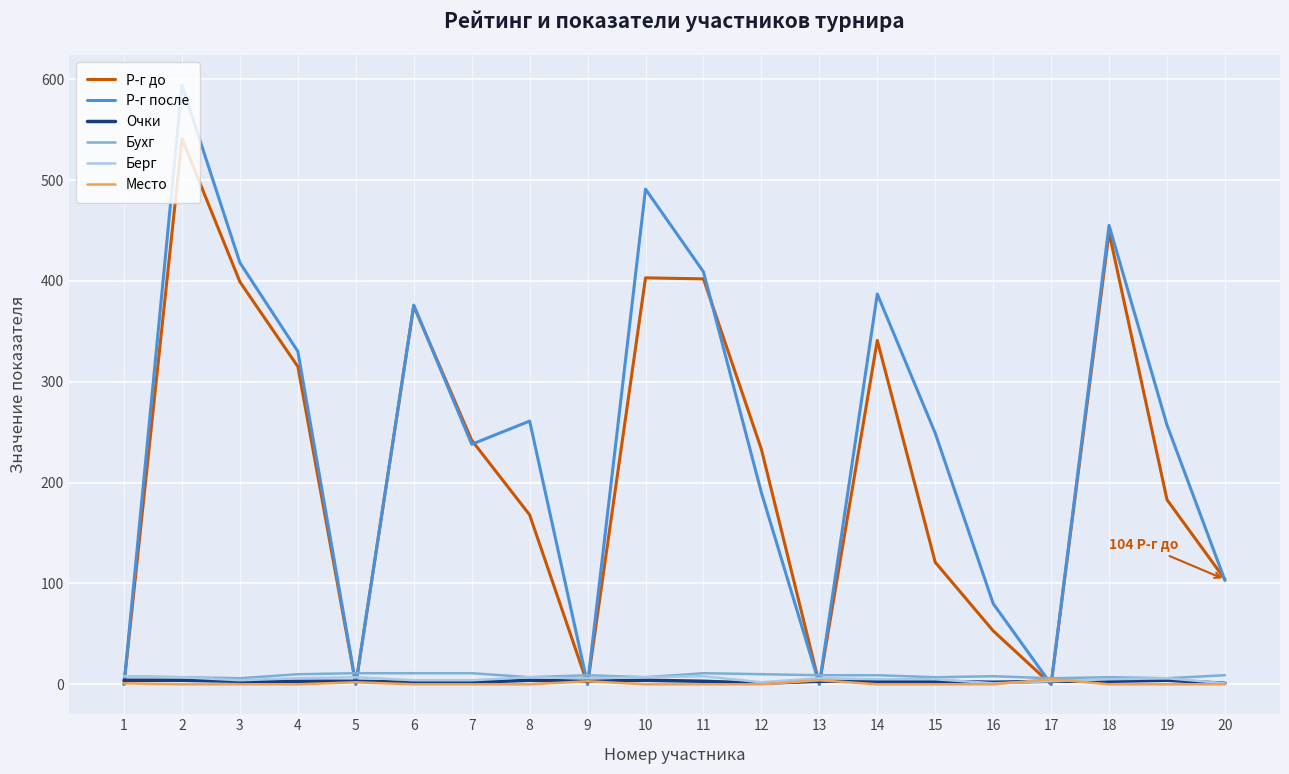

At which category does the chart reach its peak across all series?

2